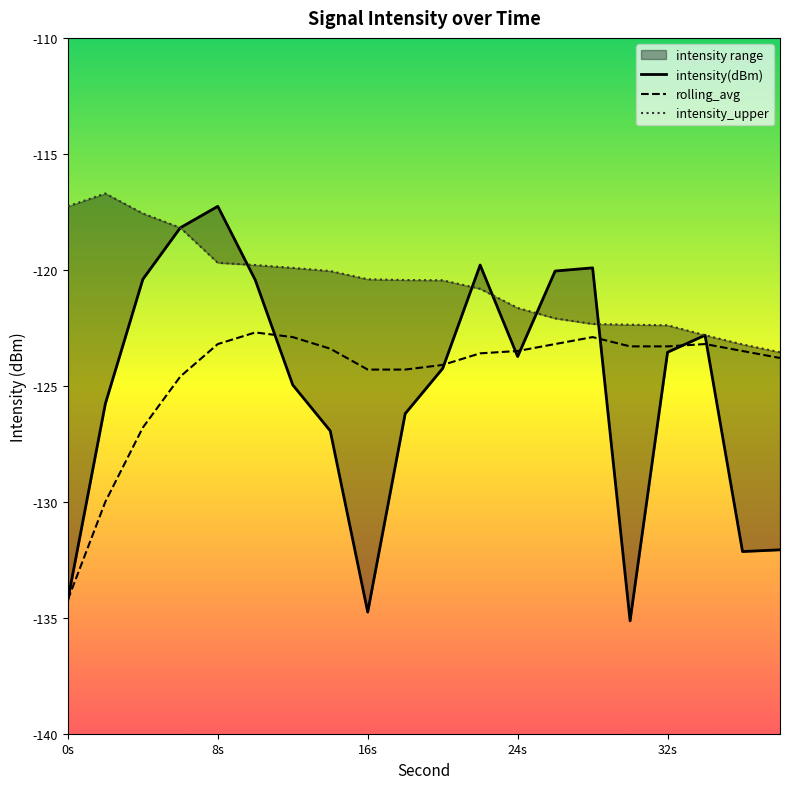

True or false: rolling_avg has a value of -123.5 at 24s.

True